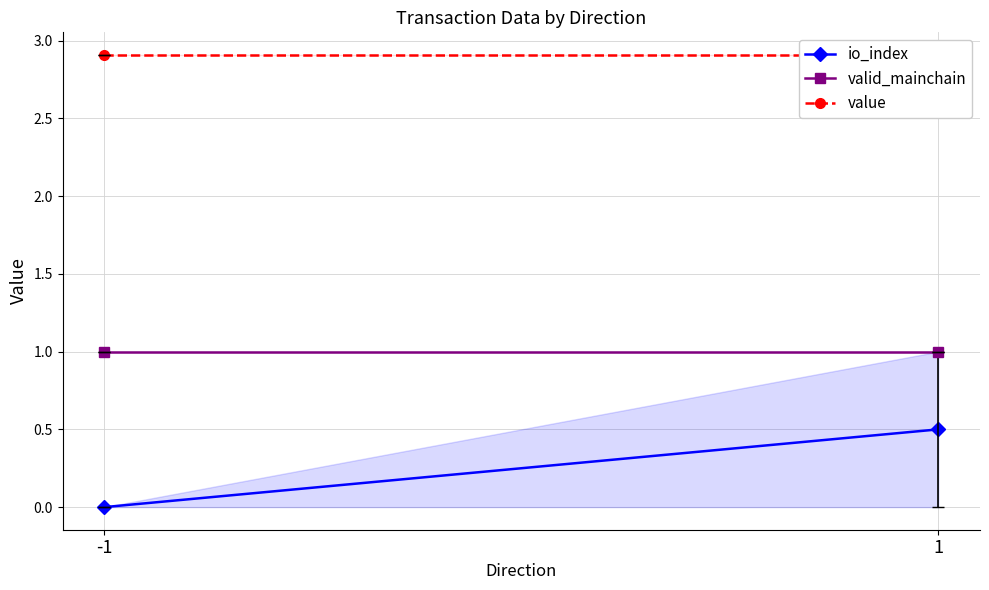

Which category has the highest value across all series?

-1